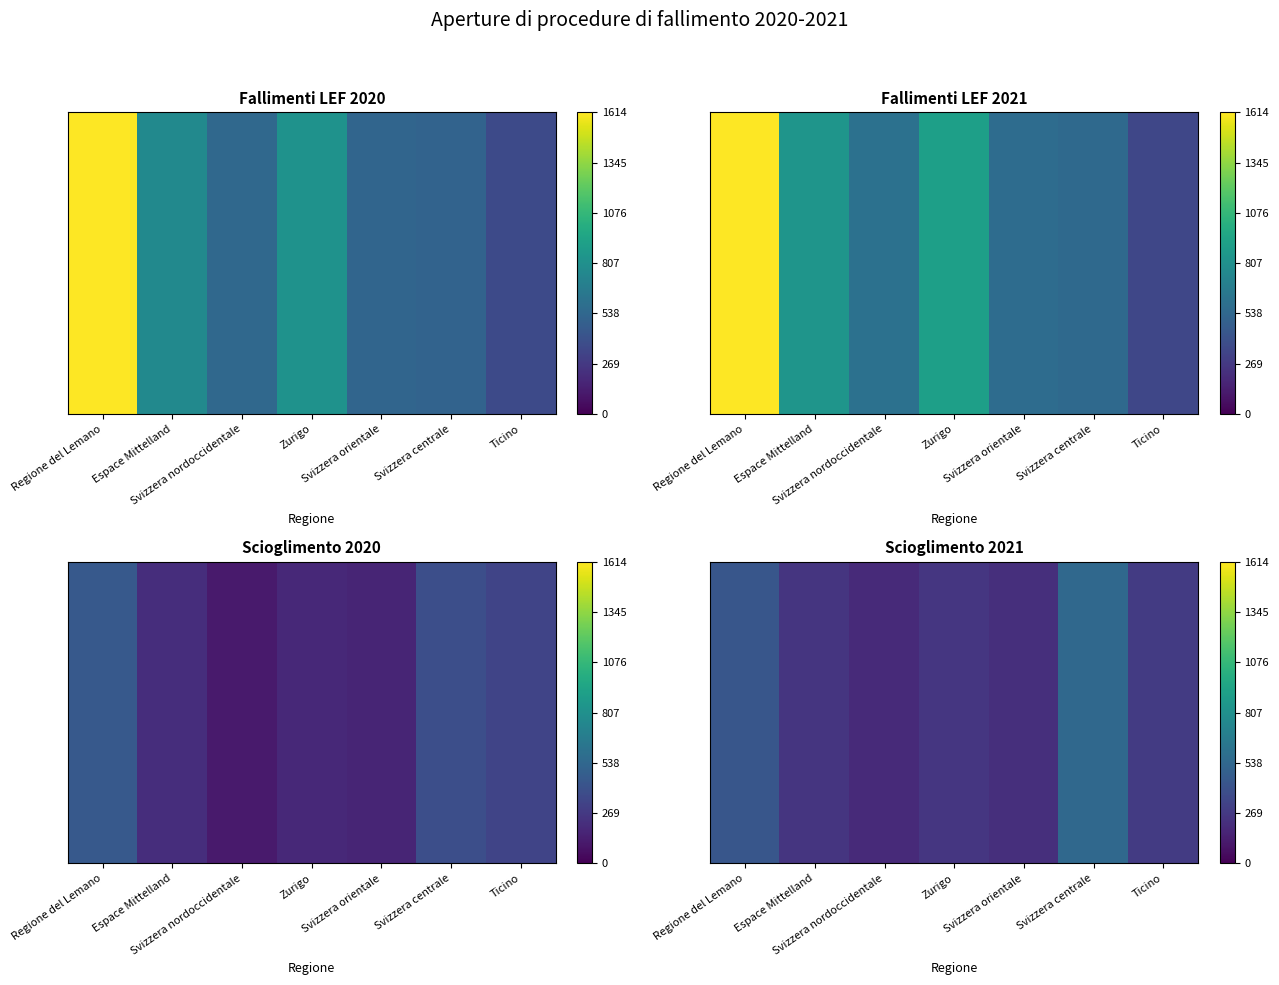

Reading left to right, extract all data points from this chart.

Regione del Lemano=435	Espace Mittelland=249	Svizzera nordoccidentale=192	Zurigo=255	Svizzera orientale=215	Svizzera centrale=544	Ticino=282